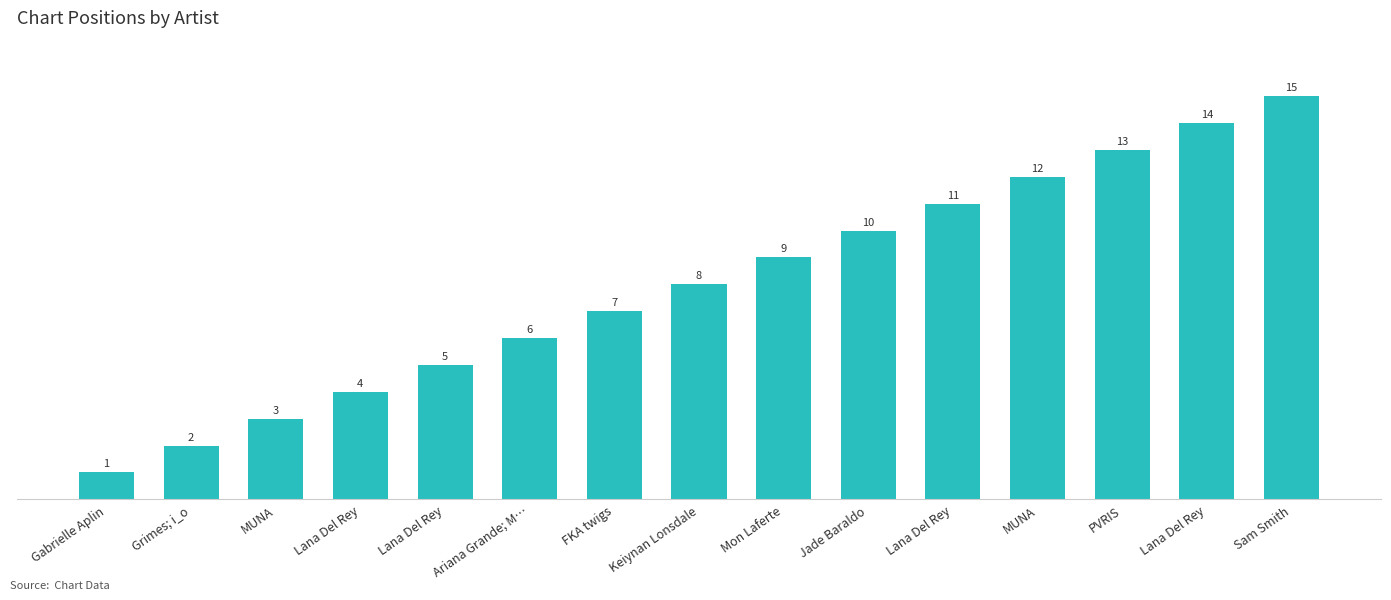

How many categories are shown in the chart?

15